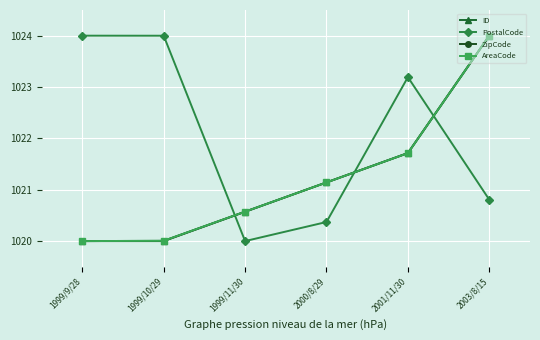

Reading right to left, what are all the values shown in this chart?

ID: 1024.0	1021.7	1021.1	1020.6	1020.0	1020.0
PostalCode: 1020.8	1023.2	1020.4	1020.0	1024.0	1024.0
ZipCode: 1024.0	1021.7	1021.1	1020.6	1020.0	1020.0
AreaCode: 1024.0	1021.7	1021.1	1020.6	1020.0	1020.0